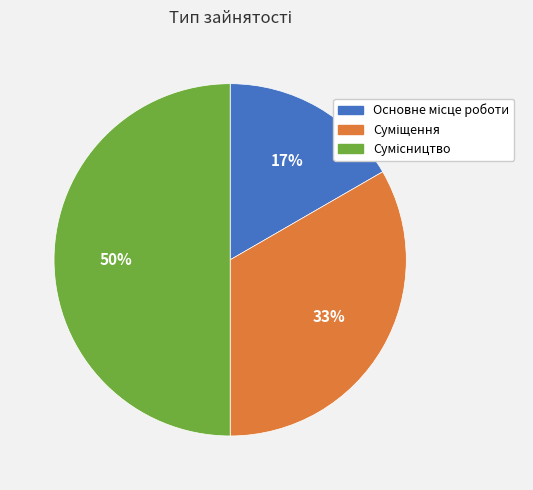

To the nearest percent, what is the average slice percentage?

33%